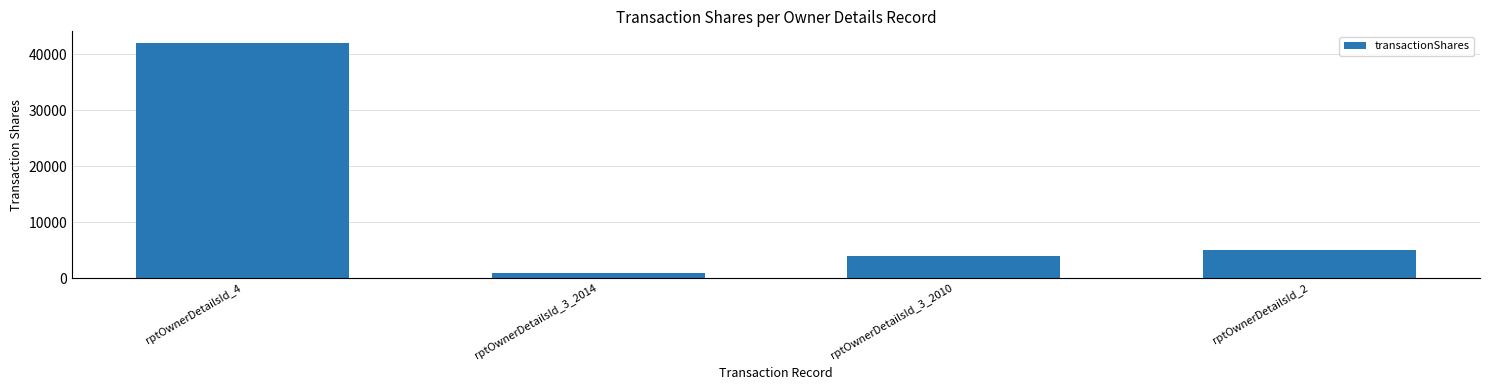

What position from the left is rptOwnerDetailsId_4?

1